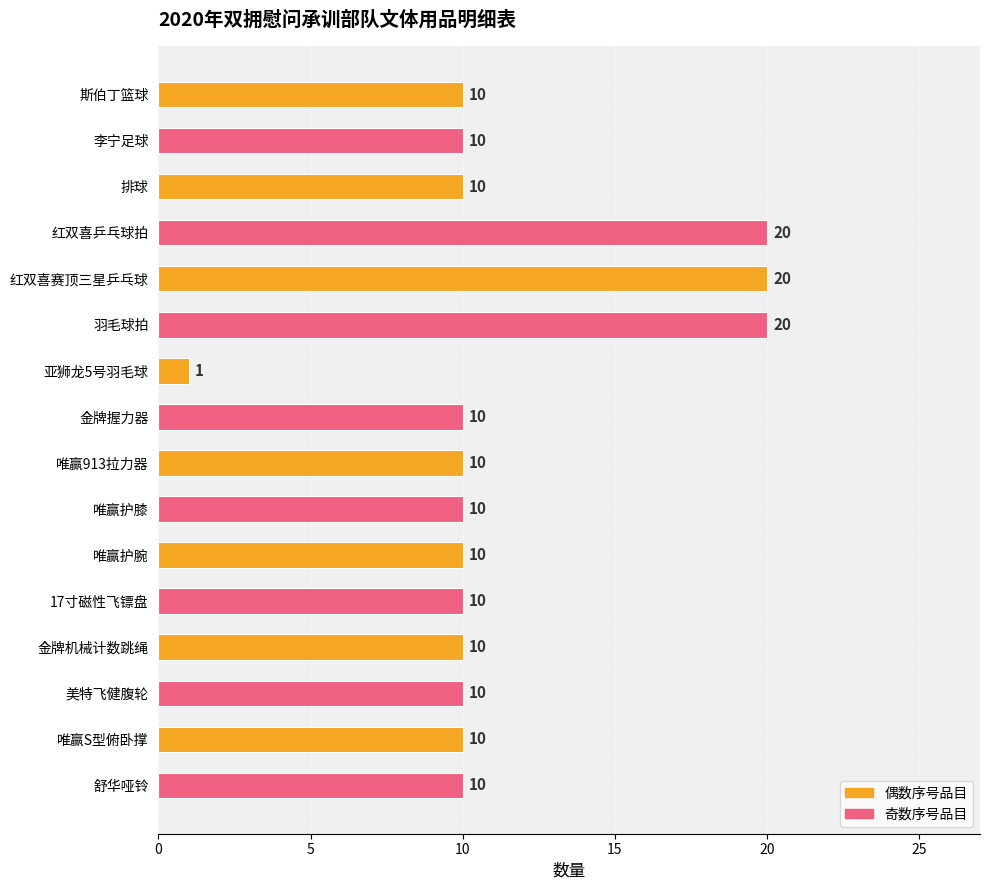

How many series are shown in this chart?

1